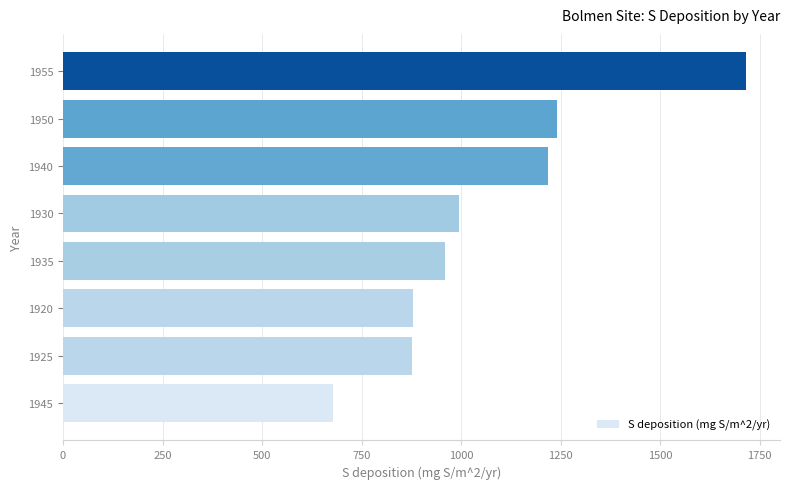

What is the greatest value displayed?

1715.3